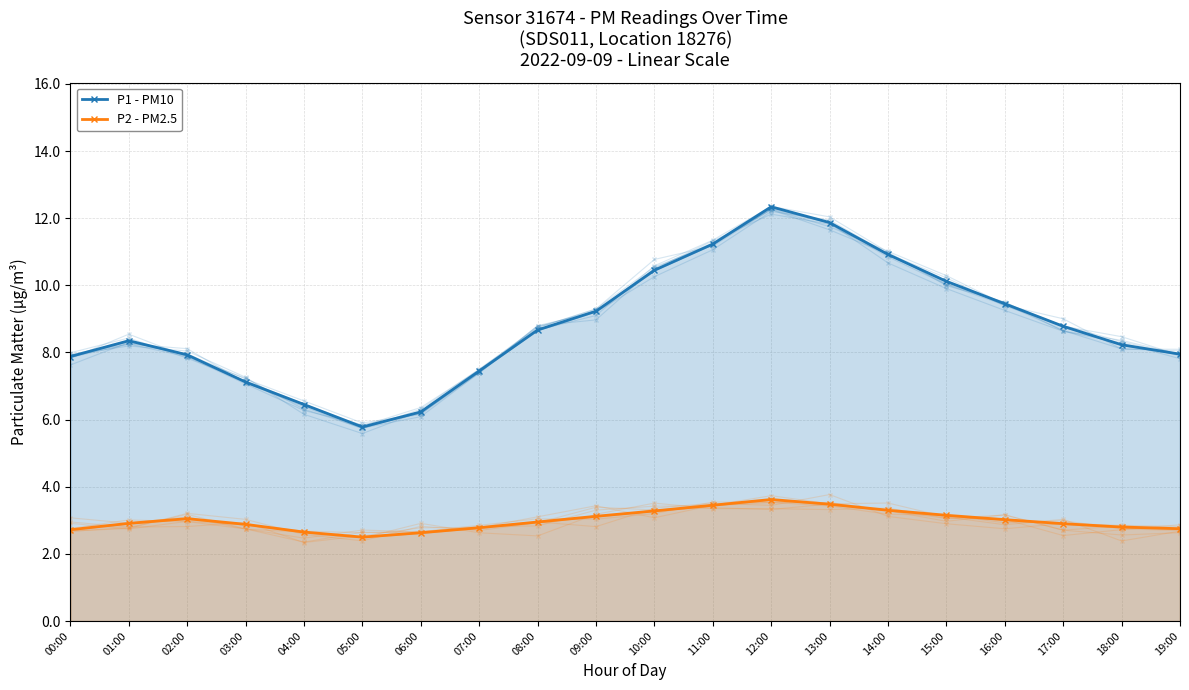

In P2 - PM2.5, how many points are lower than both neighbors (excluding endpoints)?

1